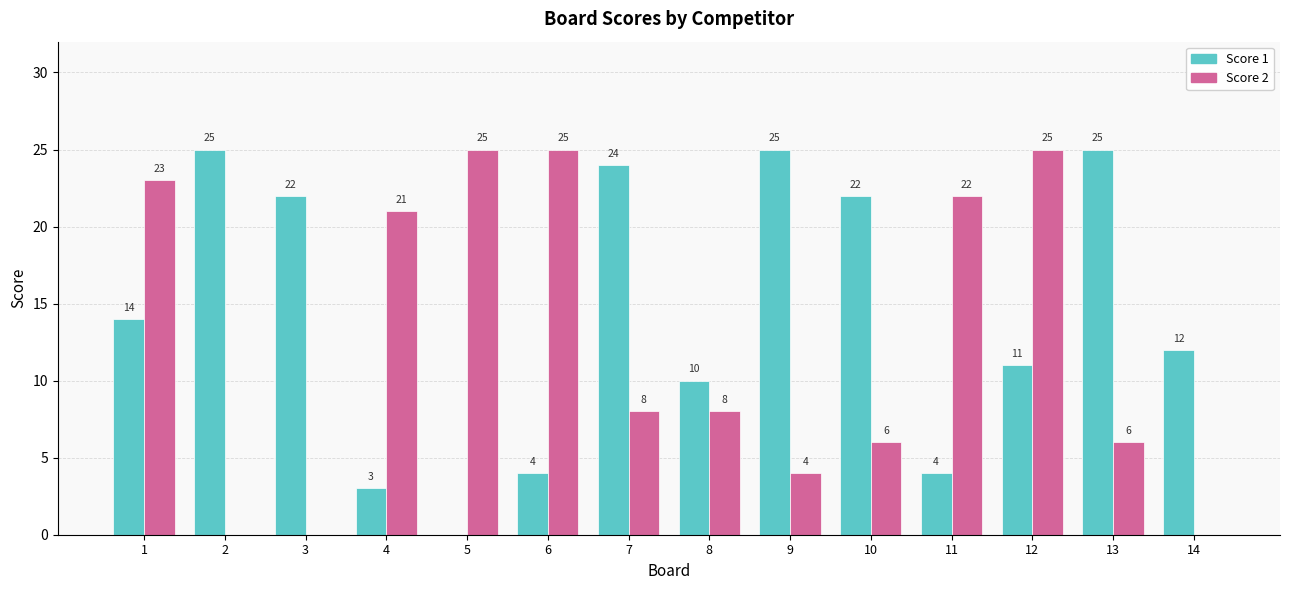

Reading right to left, list all the values displayed in this chart.

Score 1: 12	25	11	4	22	25	10	24	4	0	3	22	25	14
Score 2: 0	6	25	22	6	4	8	8	25	25	21	0	0	23